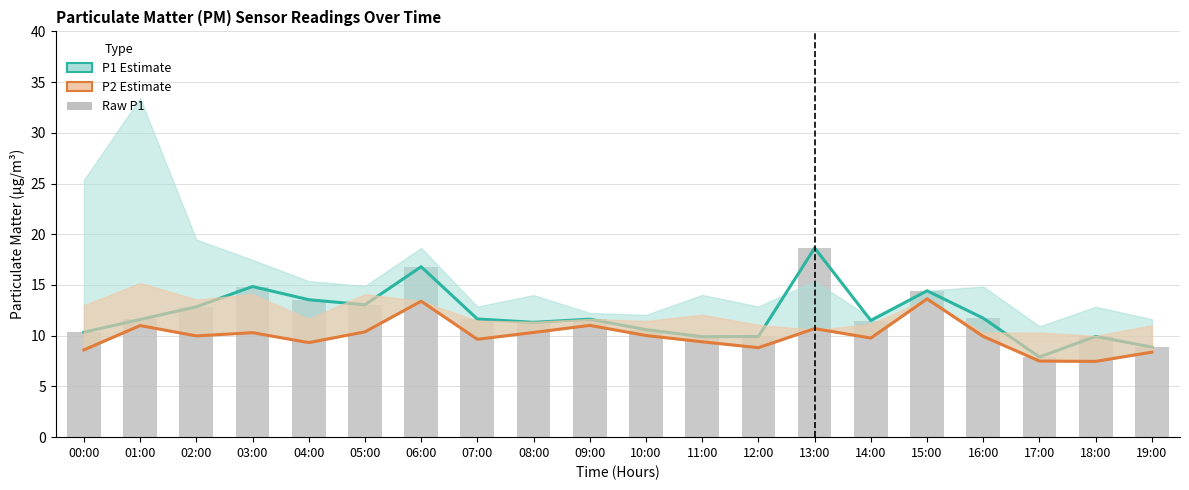

Which series changed the most between 09:00 and 12:00?

P2